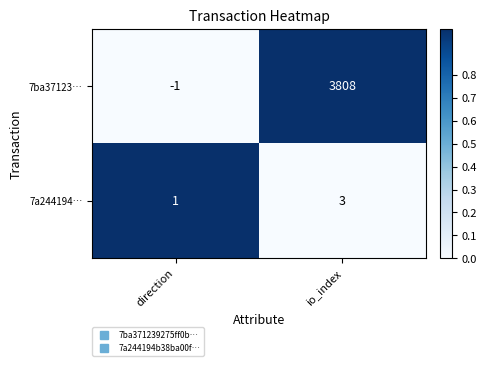

Is it true that 7ba37123… equals 1566 at io_index?

False